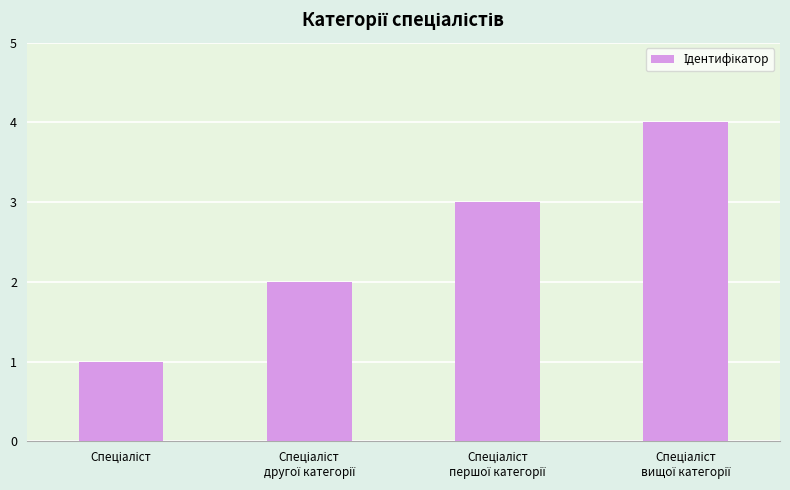

What is the sum of all values?

10